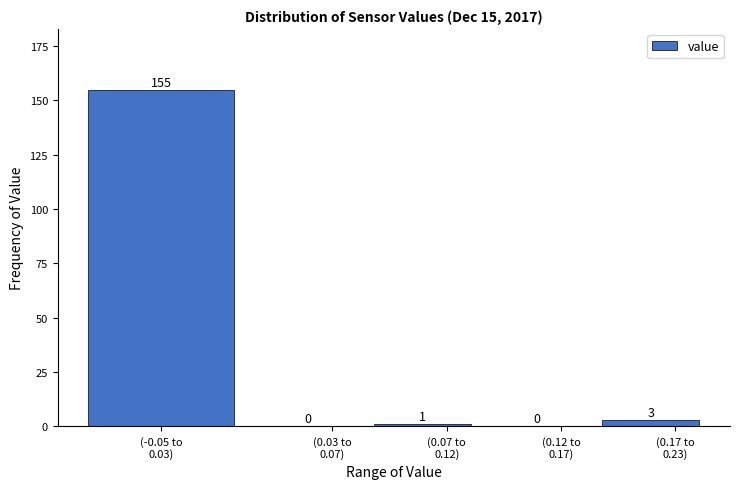

What is the greatest value displayed?

155